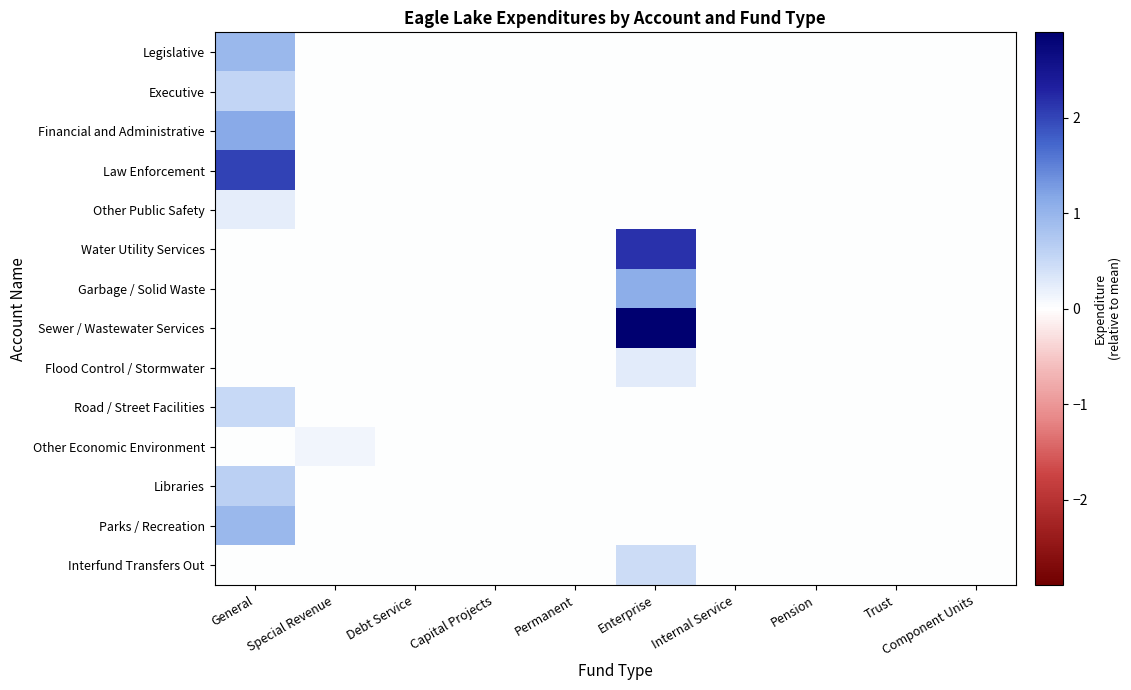

Reading left to right, list all the values displayed in this chart.

Legislative: General=1.0	Special Revenue=0.0	Debt Service=0.0	Capital Projects=0.0	Permanent=0.0	Enterprise=0.0	Internal Service=0.0	Pension=0.0	Trust=0.0	Component Units=0.0
Executive: General=0.6	Special Revenue=0.0	Debt Service=0.0	Capital Projects=0.0	Permanent=0.0	Enterprise=0.0	Internal Service=0.0	Pension=0.0	Trust=0.0	Component Units=0.0
Financial and Administrative: General=1.1	Special Revenue=0.0	Debt Service=0.0	Capital Projects=0.0	Permanent=0.0	Enterprise=0.0	Internal Service=0.0	Pension=0.0	Trust=0.0	Component Units=0.0
Law Enforcement: General=2.0	Special Revenue=0.0	Debt Service=0.0	Capital Projects=0.0	Permanent=0.0	Enterprise=0.0	Internal Service=0.0	Pension=0.0	Trust=0.0	Component Units=0.0
Other Public Safety: General=0.2	Special Revenue=0.0	Debt Service=0.0	Capital Projects=0.0	Permanent=0.0	Enterprise=0.0	Internal Service=0.0	Pension=0.0	Trust=0.0	Component Units=0.0
Water Utility Services: General=0.0	Special Revenue=0.0	Debt Service=0.0	Capital Projects=0.0	Permanent=0.0	Enterprise=2.2	Internal Service=0.0	Pension=0.0	Trust=0.0	Component Units=0.0
Garbage / Solid Waste: General=0.0	Special Revenue=0.0	Debt Service=0.0	Capital Projects=0.0	Permanent=0.0	Enterprise=1.1	Internal Service=0.0	Pension=0.0	Trust=0.0	Component Units=0.0
Sewer / Wastewater Services: General=0.0	Special Revenue=0.0	Debt Service=0.0	Capital Projects=0.0	Permanent=0.0	Enterprise=2.9	Internal Service=0.0	Pension=0.0	Trust=0.0	Component Units=0.0
Flood Control / Stormwater: General=0.0	Special Revenue=0.0	Debt Service=0.0	Capital Projects=0.0	Permanent=0.0	Enterprise=0.3	Internal Service=0.0	Pension=0.0	Trust=0.0	Component Units=0.0
Road / Street Facilities: General=0.5	Special Revenue=0.0	Debt Service=0.0	Capital Projects=0.0	Permanent=0.0	Enterprise=0.0	Internal Service=0.0	Pension=0.0	Trust=0.0	Component Units=0.0
Other Economic Environment: General=0.0	Special Revenue=0.1	Debt Service=0.0	Capital Projects=0.0	Permanent=0.0	Enterprise=0.0	Internal Service=0.0	Pension=0.0	Trust=0.0	Component Units=0.0
Libraries: General=0.6	Special Revenue=0.0	Debt Service=0.0	Capital Projects=0.0	Permanent=0.0	Enterprise=0.0	Internal Service=0.0	Pension=0.0	Trust=0.0	Component Units=0.0
Parks / Recreation: General=1.0	Special Revenue=0.0	Debt Service=0.0	Capital Projects=0.0	Permanent=0.0	Enterprise=0.0	Internal Service=0.0	Pension=0.0	Trust=0.0	Component Units=0.0
Interfund Transfers Out: General=0.0	Special Revenue=0.0	Debt Service=0.0	Capital Projects=0.0	Permanent=0.0	Enterprise=0.5	Internal Service=0.0	Pension=0.0	Trust=0.0	Component Units=0.0